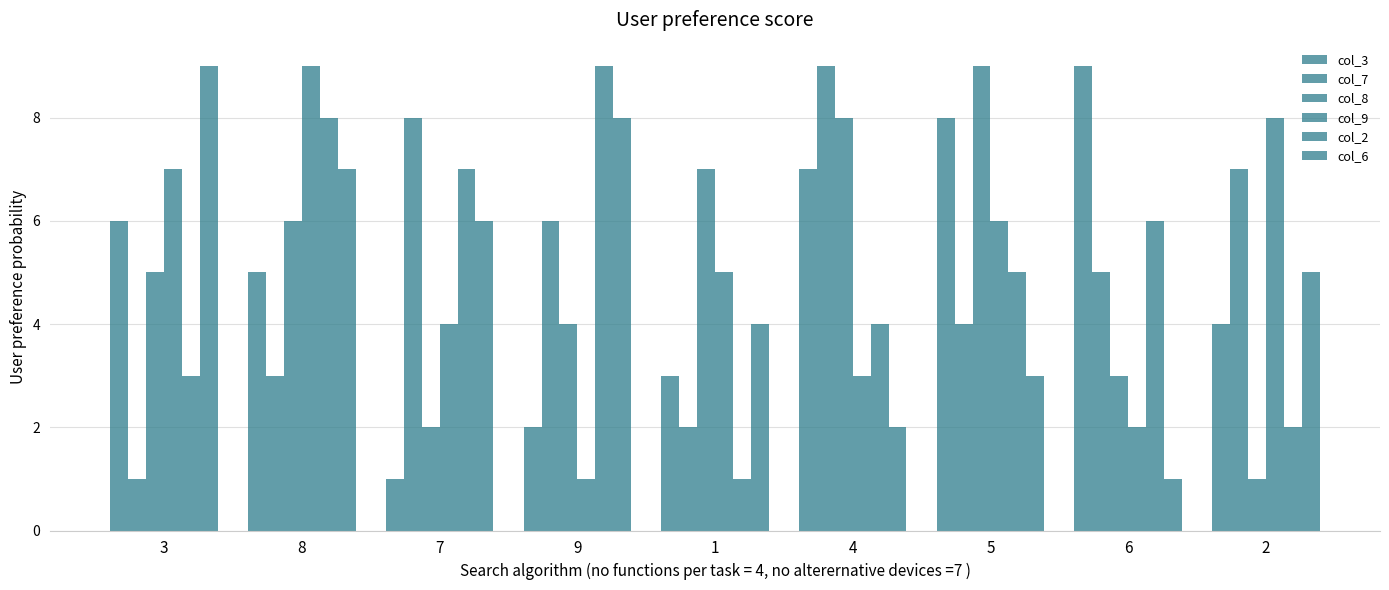

Does the chart contain stacked bars?

No